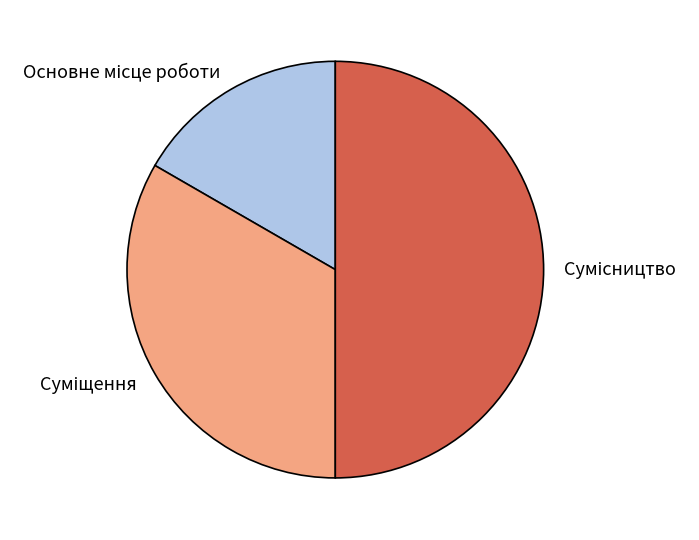

The Суміщення slice represents 25% of the pie. True or false?

False